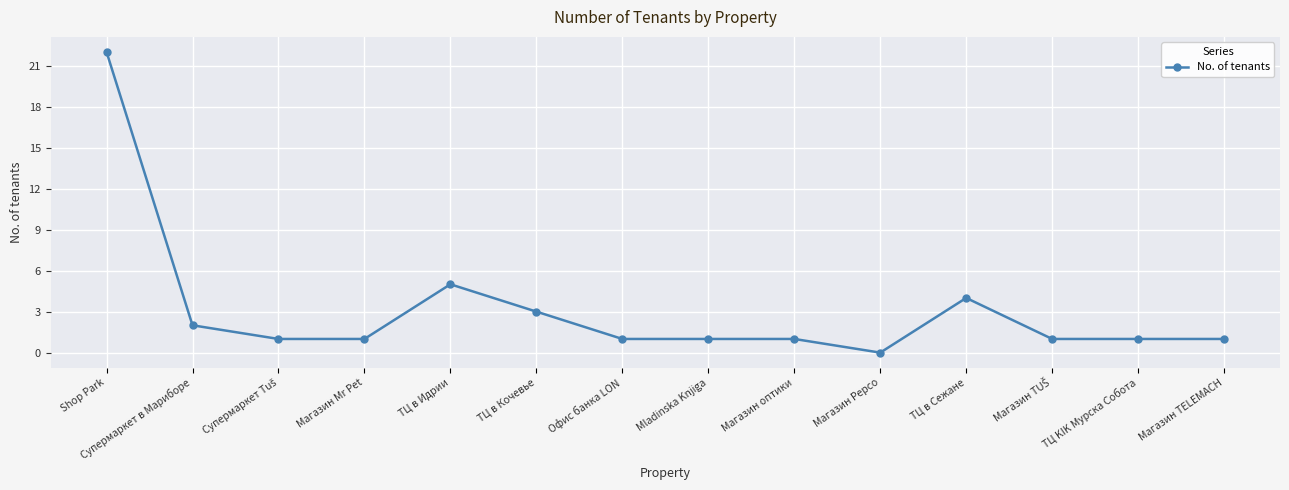

What is the label of the 11th point from the left?

ТЦ в Сежане